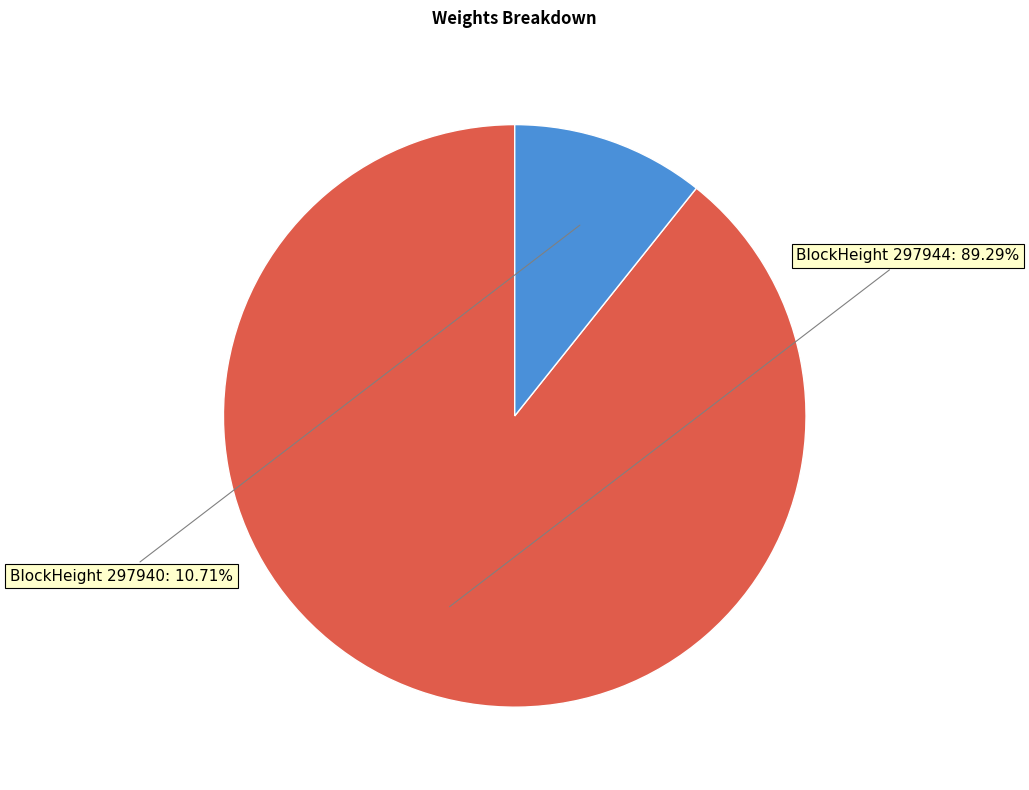

Is there any slice that represents more than half of the pie?

Yes